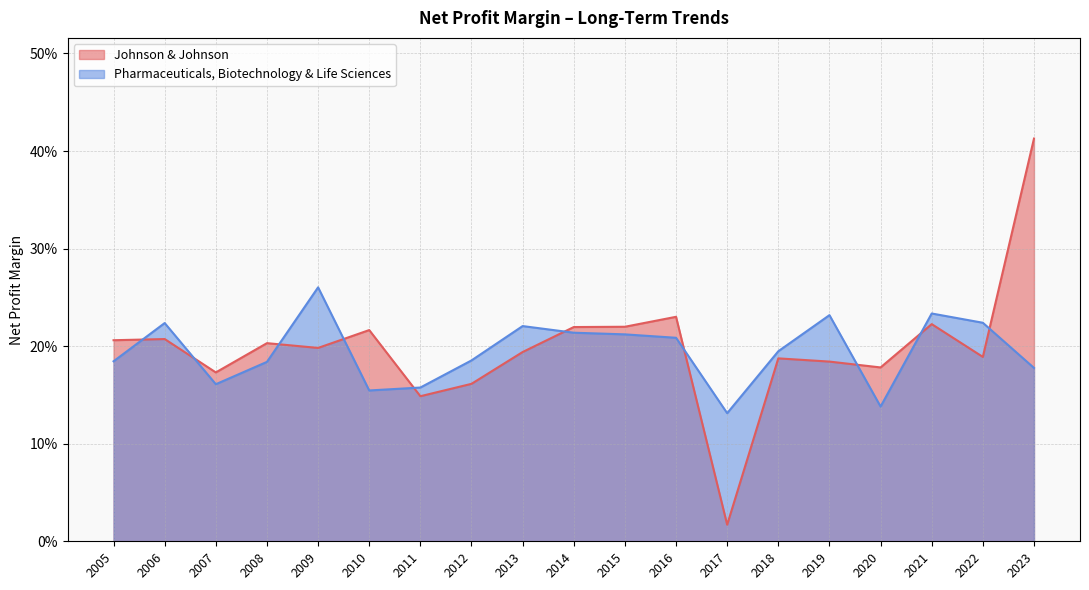

Rank the series at 2016 from highest to lowest value.

Johnson & Johnson, Pharmaceuticals, Biotechnology & Life Sciences